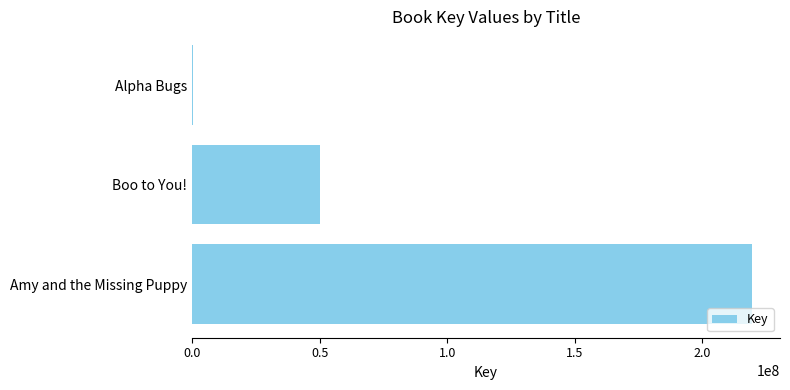

Approximately how many times larger is the value at Amy and the Missing Puppy compared to Boo to You!?

4.4